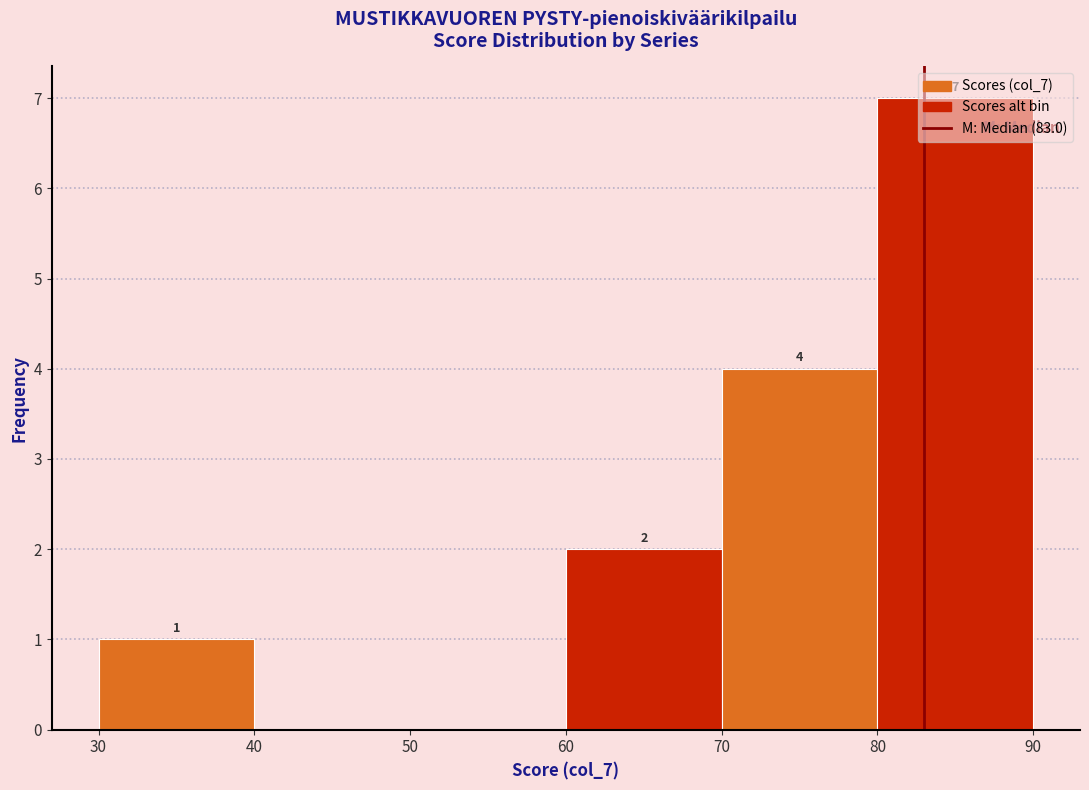

Which range on the x-axis has the tallest bar?

80 to 90